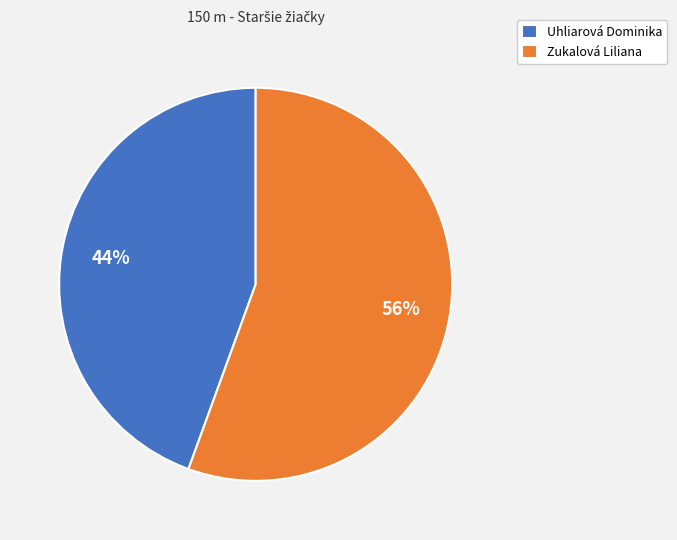

Which slice represents more than half of the pie?

Zukalová Liliana